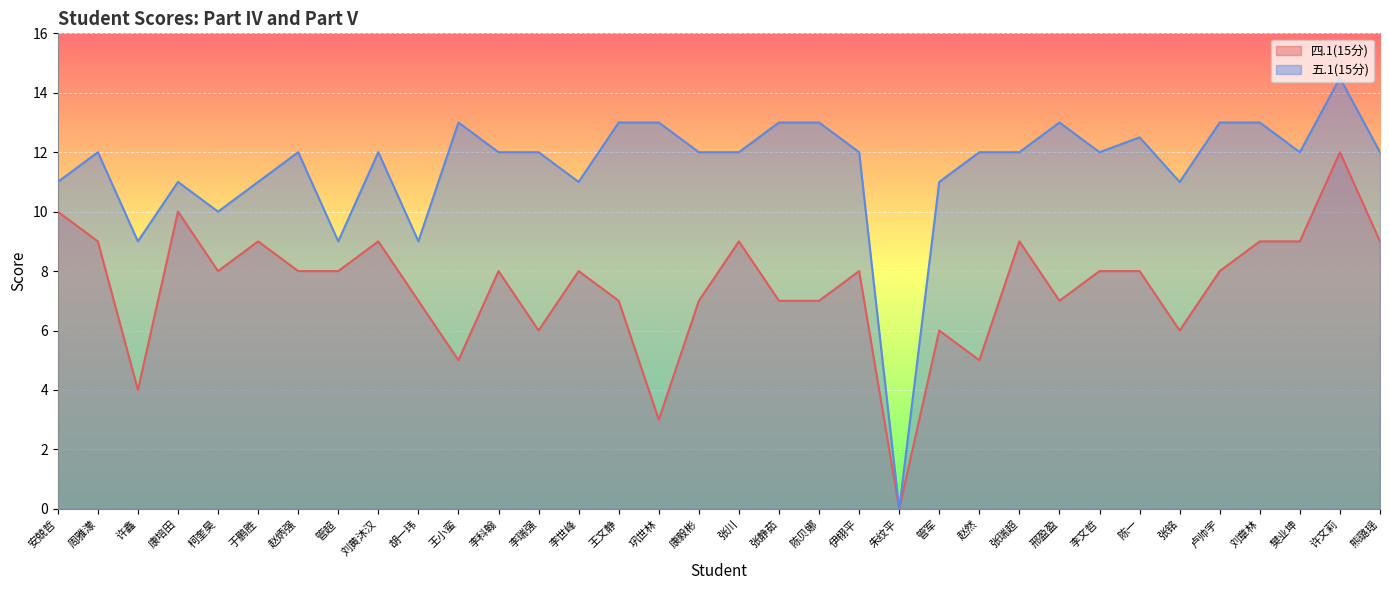

What is the difference between the highest and lowest values at 陈贝娜?

6.0